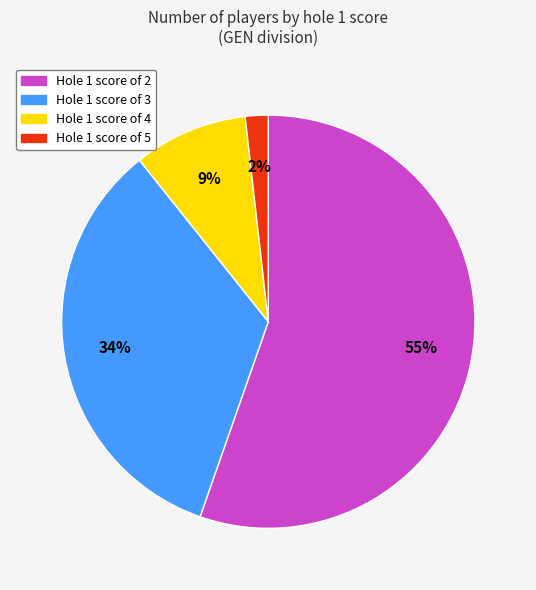

To the nearest percent, what is the average slice percentage?

25%